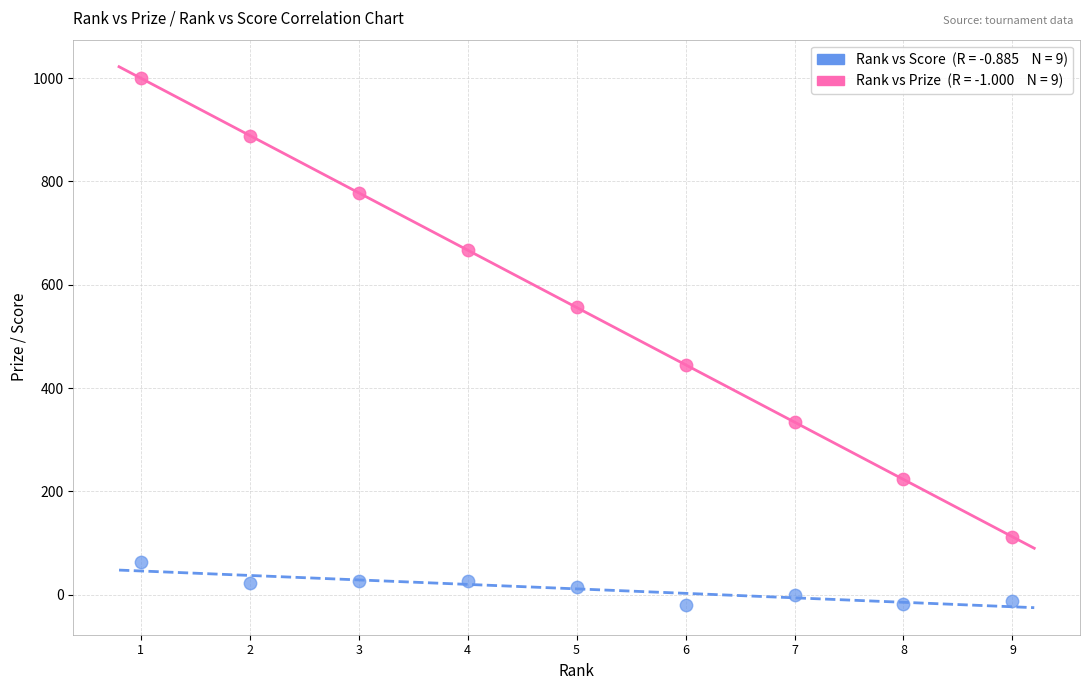

Across all data points, what is the range of X values (max minus min)?

8